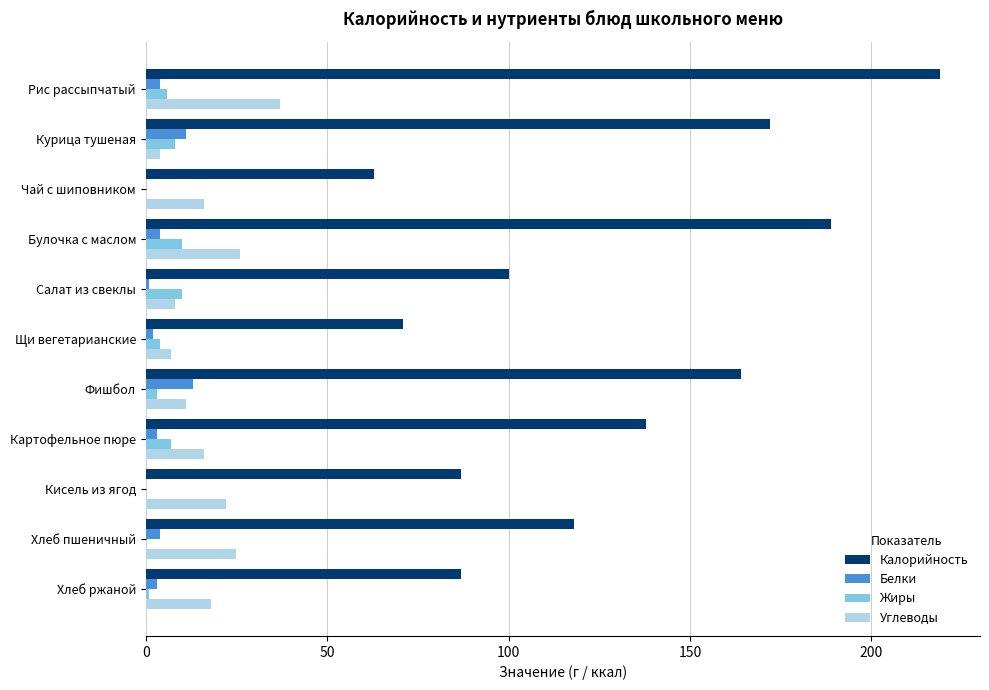

What are all the series names shown in the legend?

Калорийность, Белки, Жиры, Углеводы